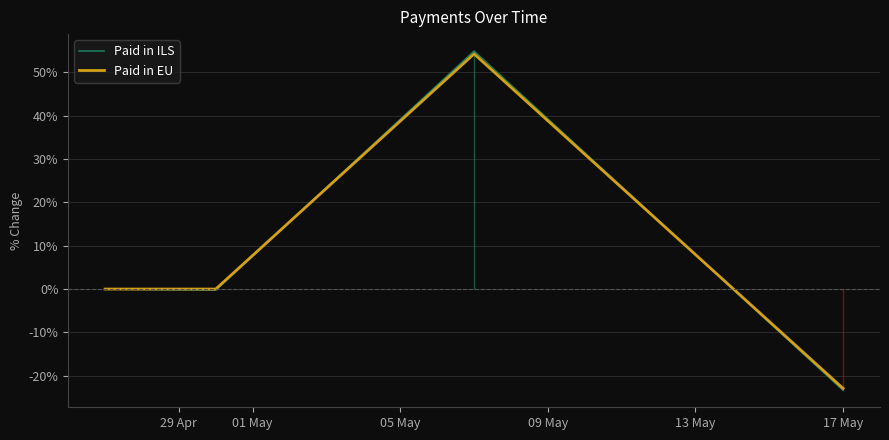

What is the minimum value for Paid in EU?

-22.9